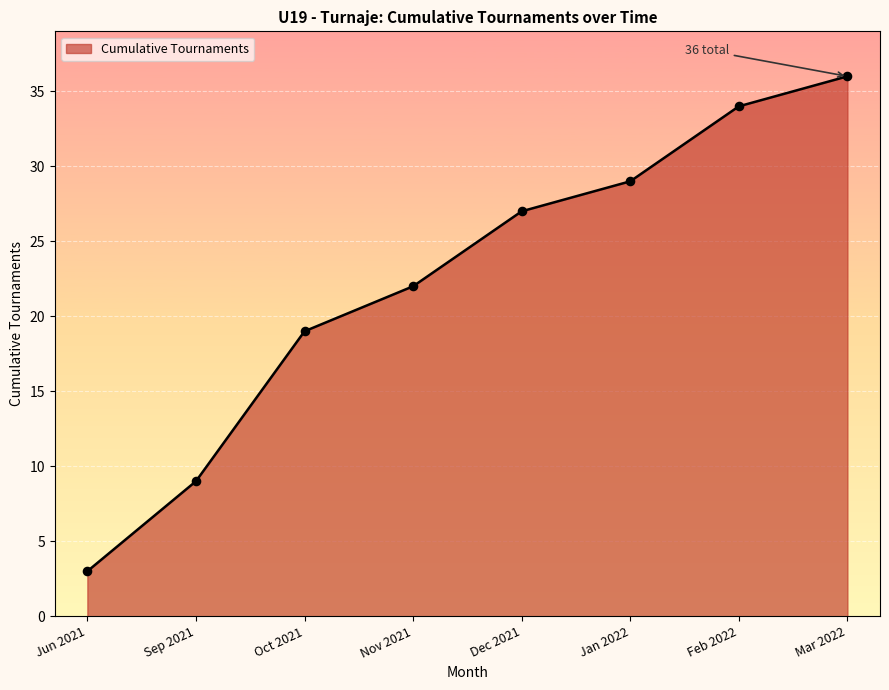

What is the change in value from Jun 2021 to Feb 2022?

+31